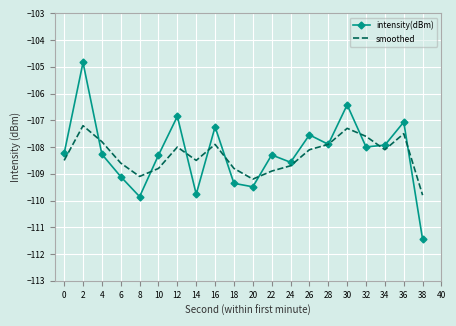

Which series ends up on top after the final intersection of smoothed and intensity(dBm)?

smoothed